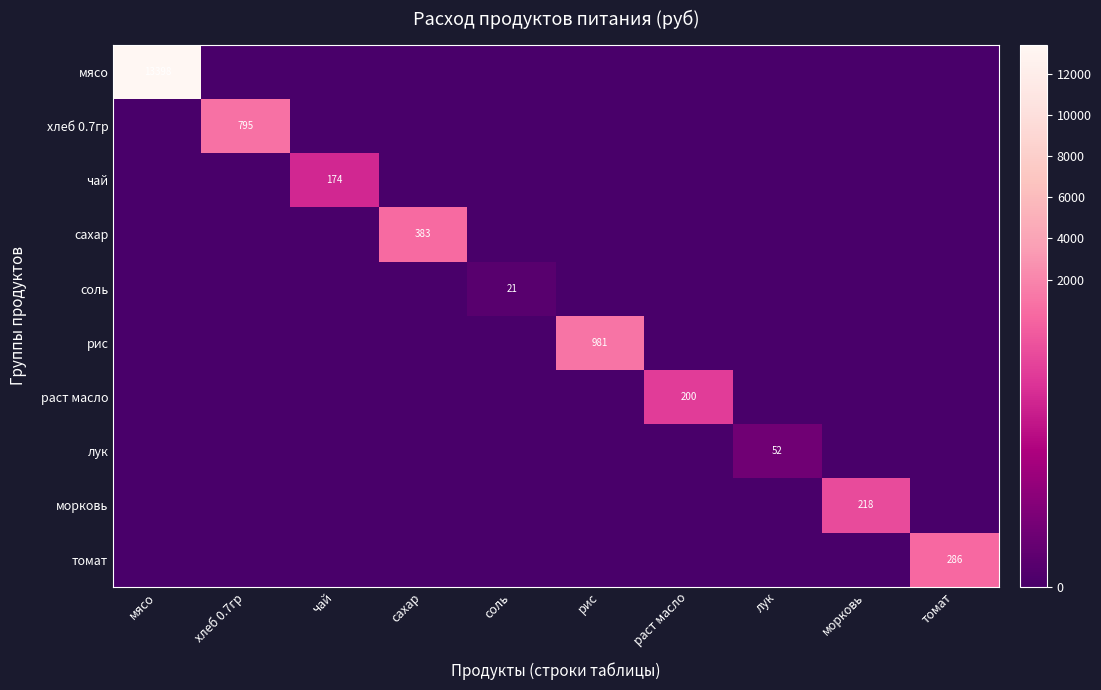

True or false: чай has a value of 174 at чай.

True